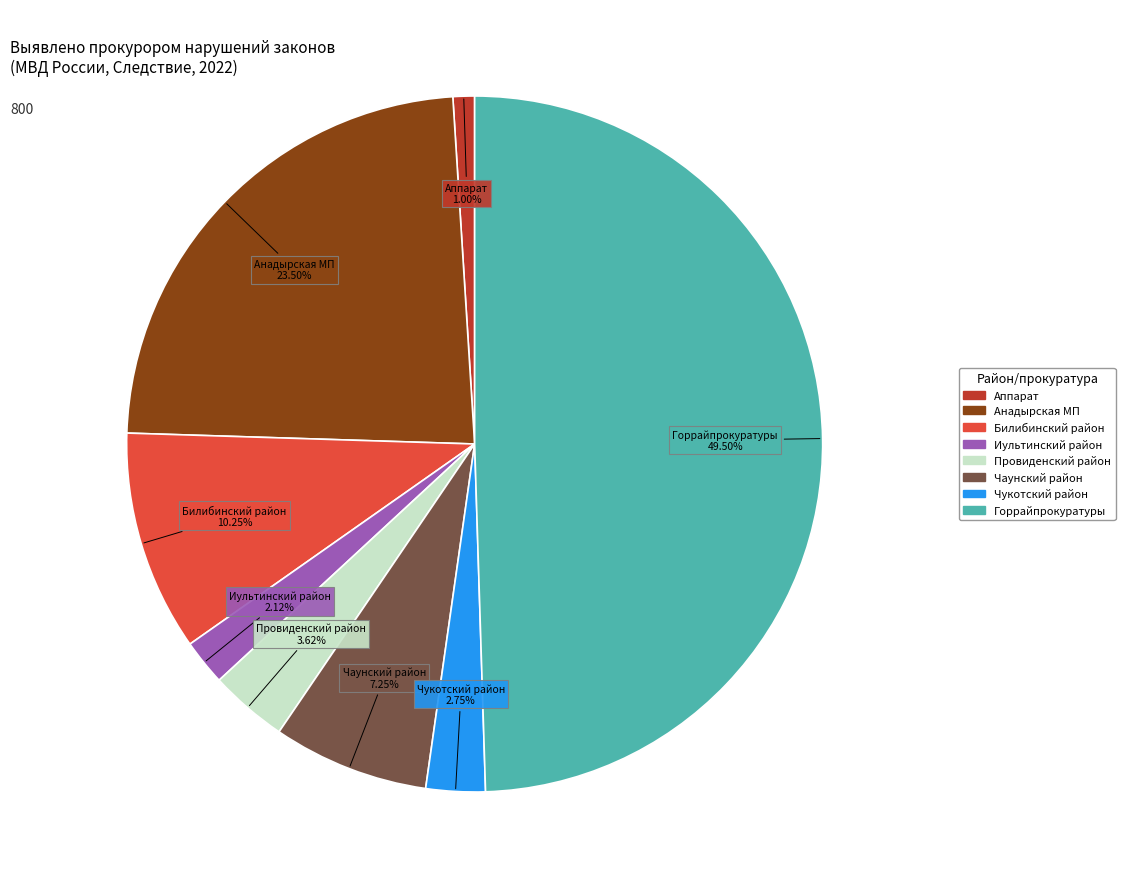

What percentage is the Билибинский район slice, to the nearest percent?

10%